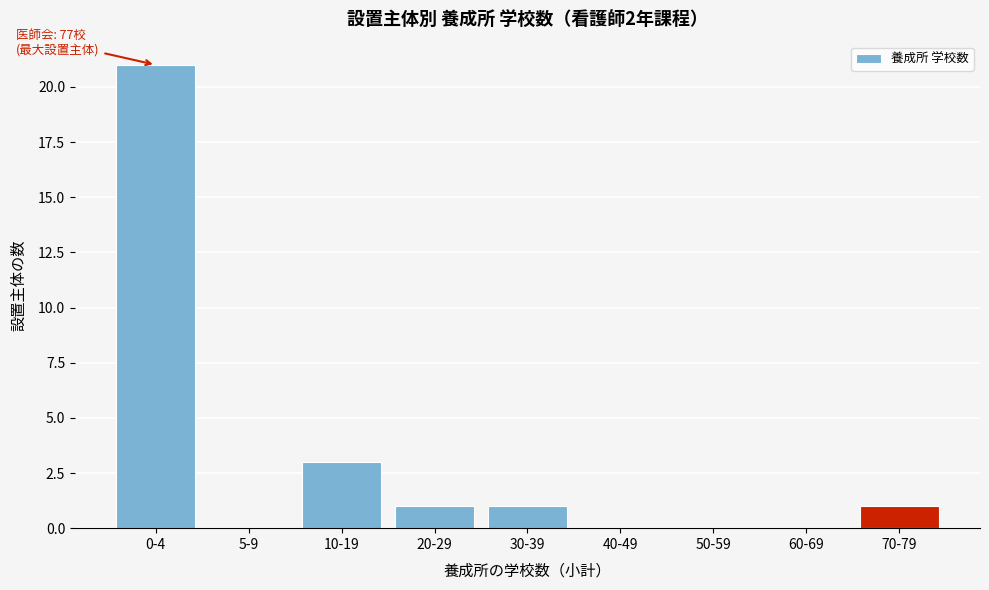

Reading left to right, transcribe all the data shown in this chart.

0-4=21	5-9=0	10-19=3	20-29=1	30-39=1	40-49=0	50-59=0	60-69=0	70-79=1